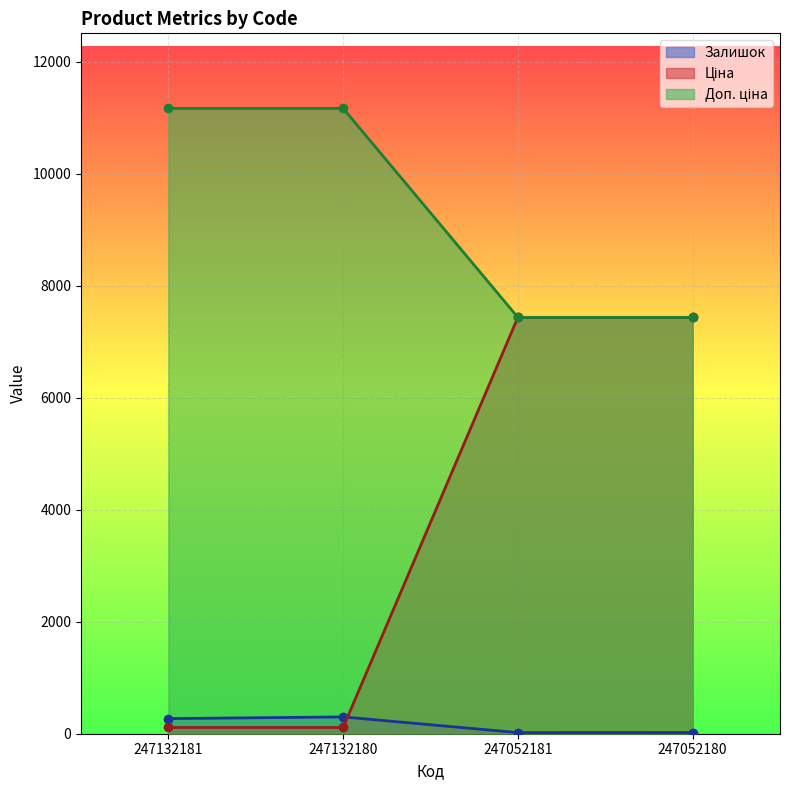

What are all the series names shown in the legend?

Залишок, Ціна, Доп. ціна